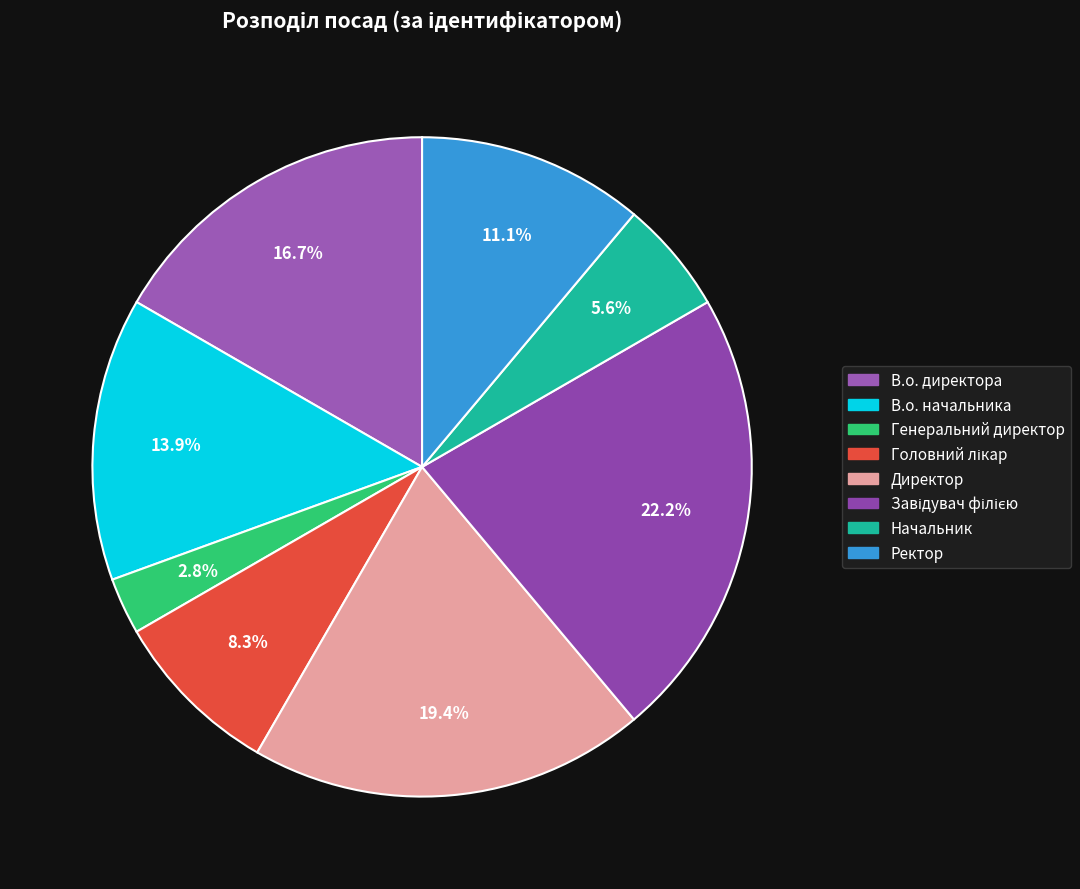

How many slices are in this pie chart?

8